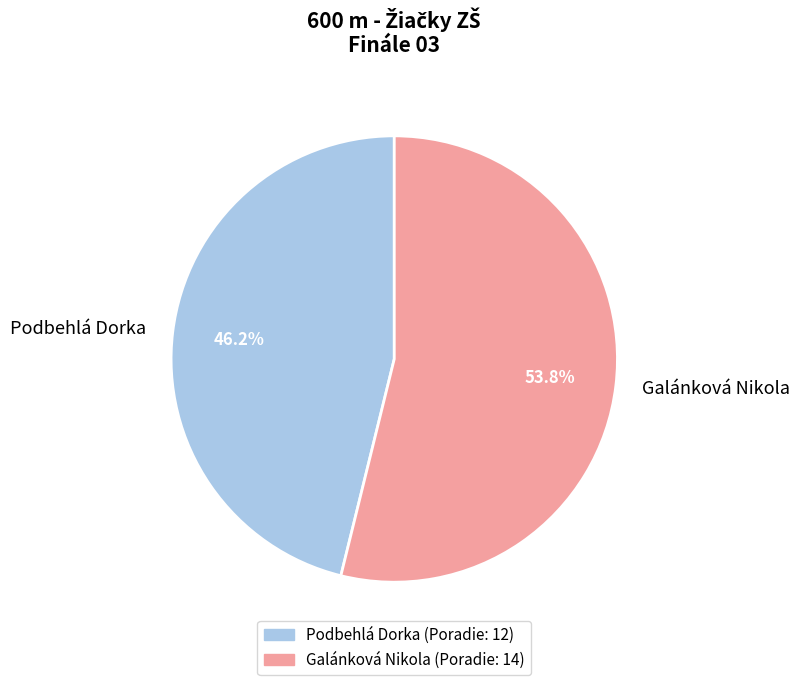

Which slice represents more than half of the pie?

Galánková Nikola